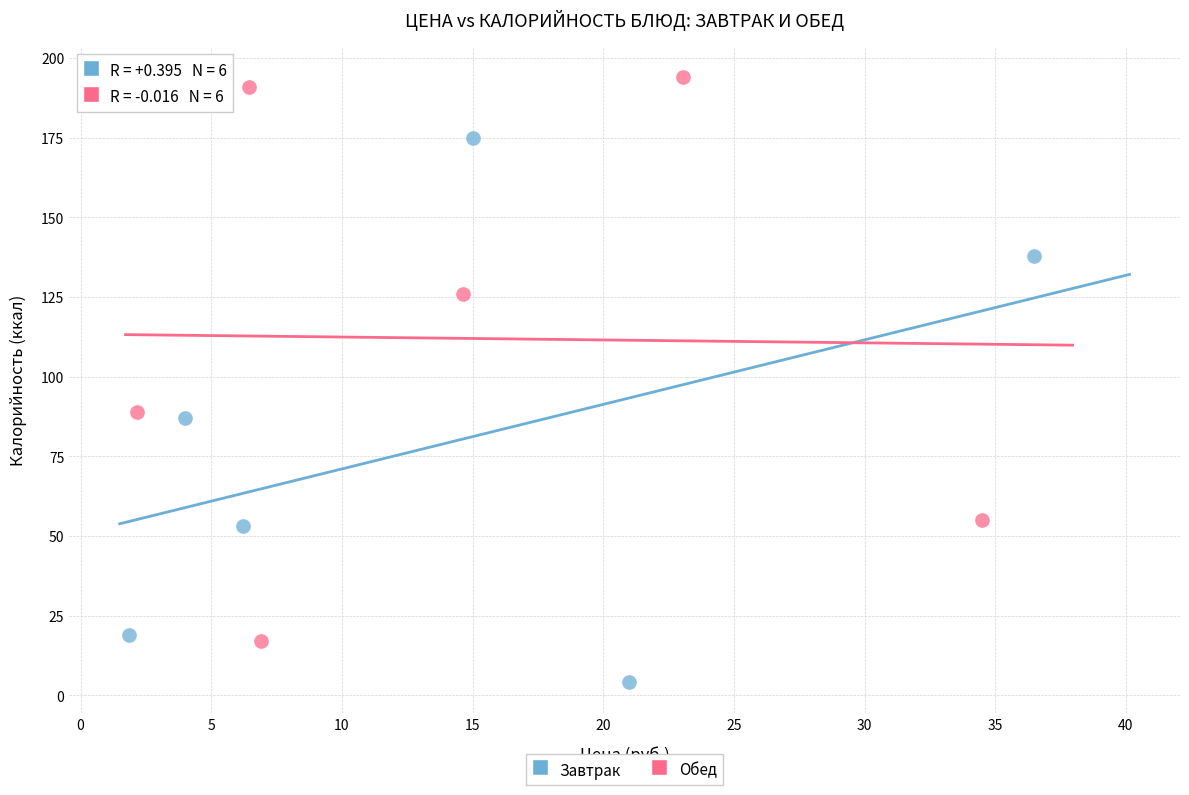

Which series contains the lowest Y value?

Завтрак